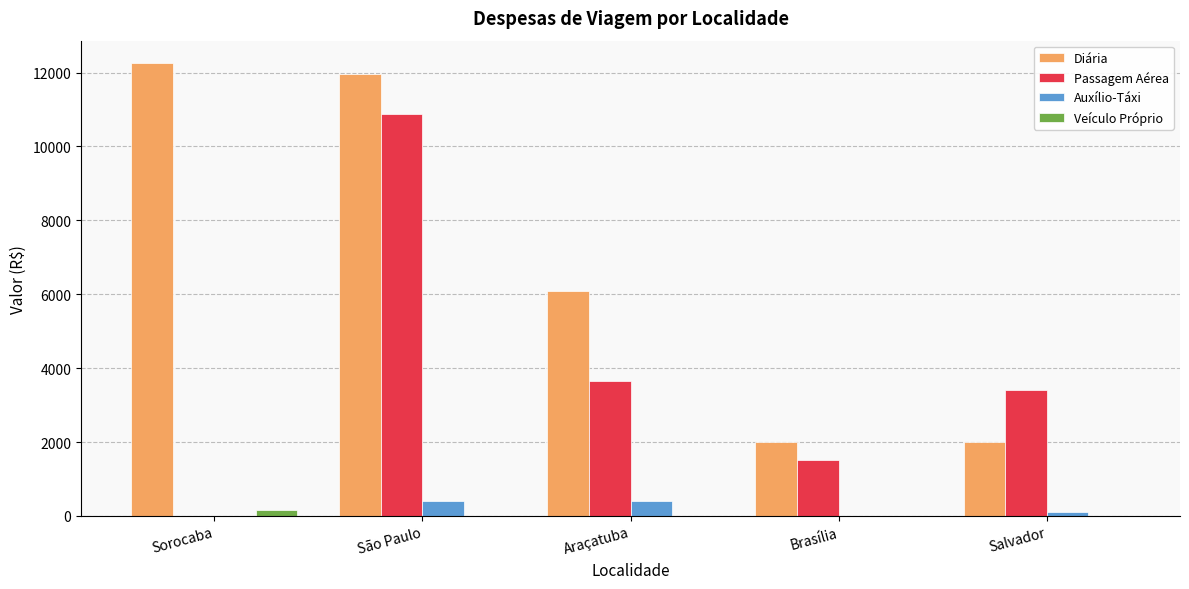

The value of Auxílio-Táxi at São Paulo is 401.5. True or false?

True